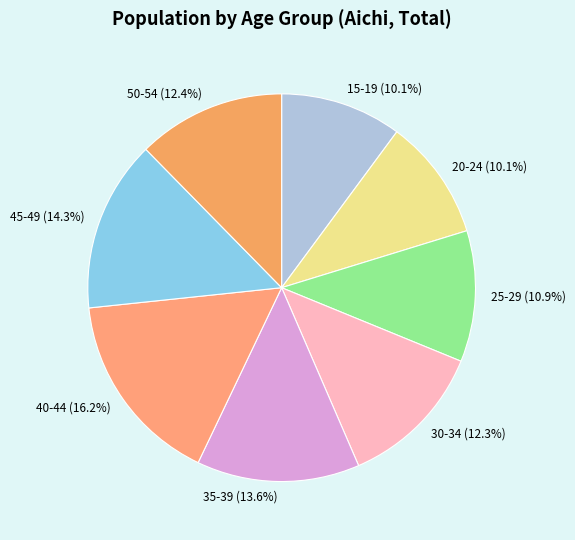

To the nearest percent, what is the average slice percentage?

12%